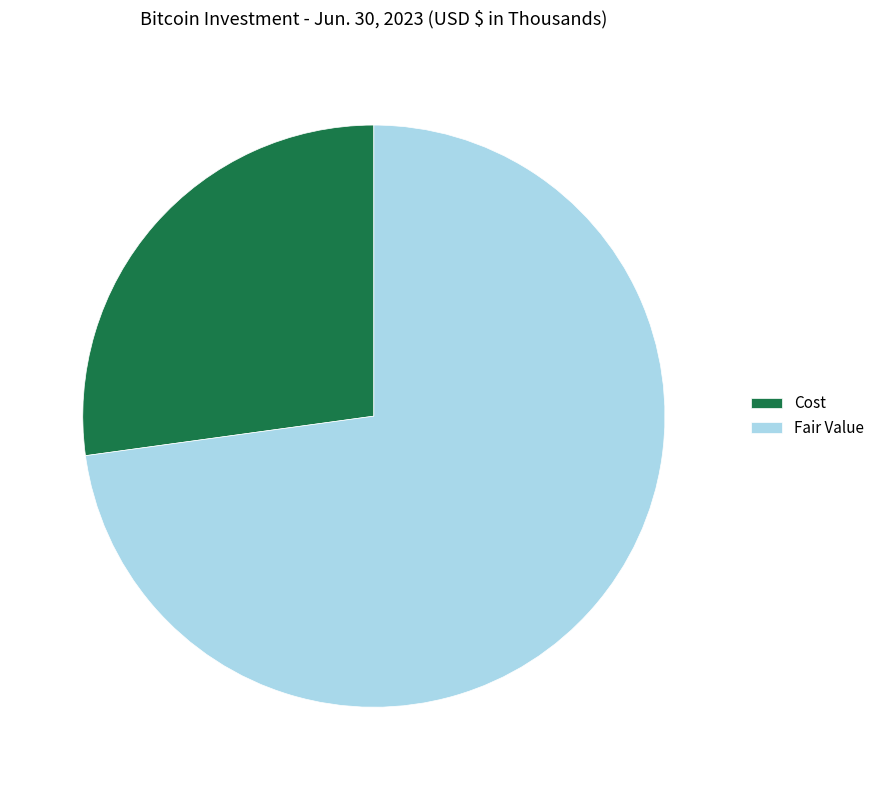

Which category has the biggest portion of the pie?

Fair Value